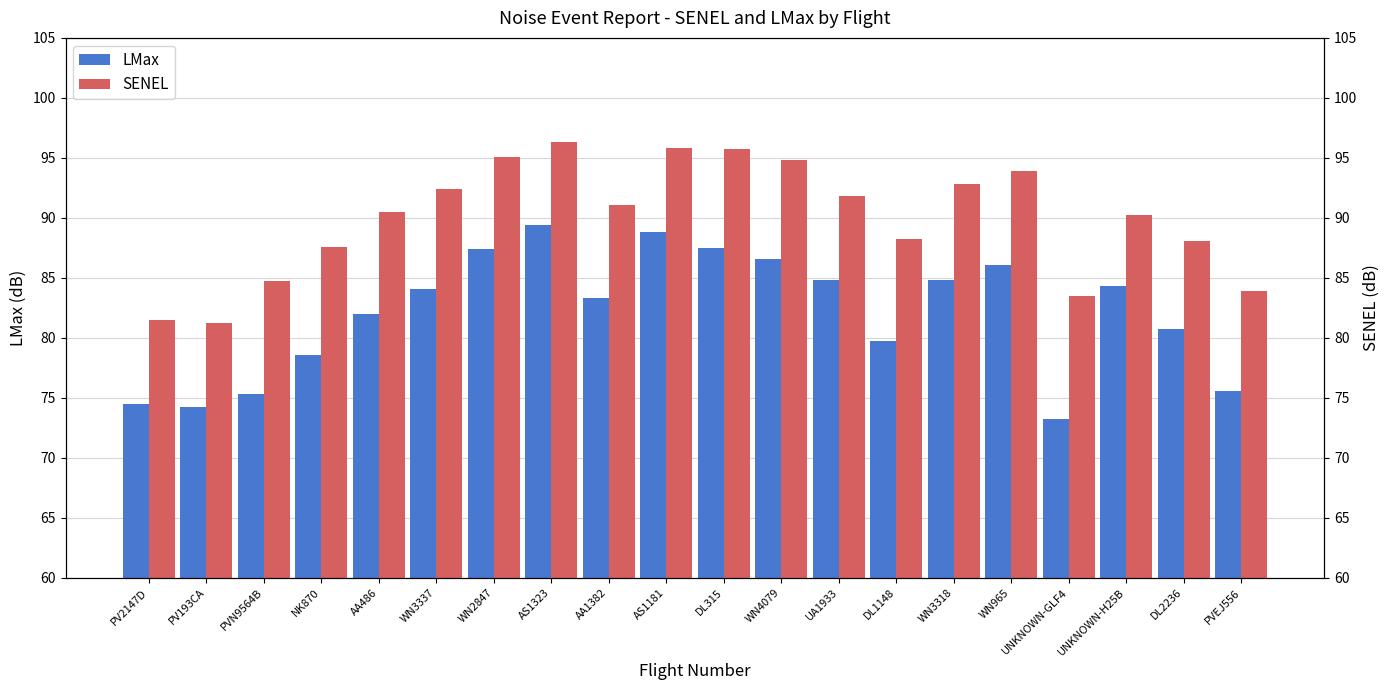

How many bars are there in each group?

2